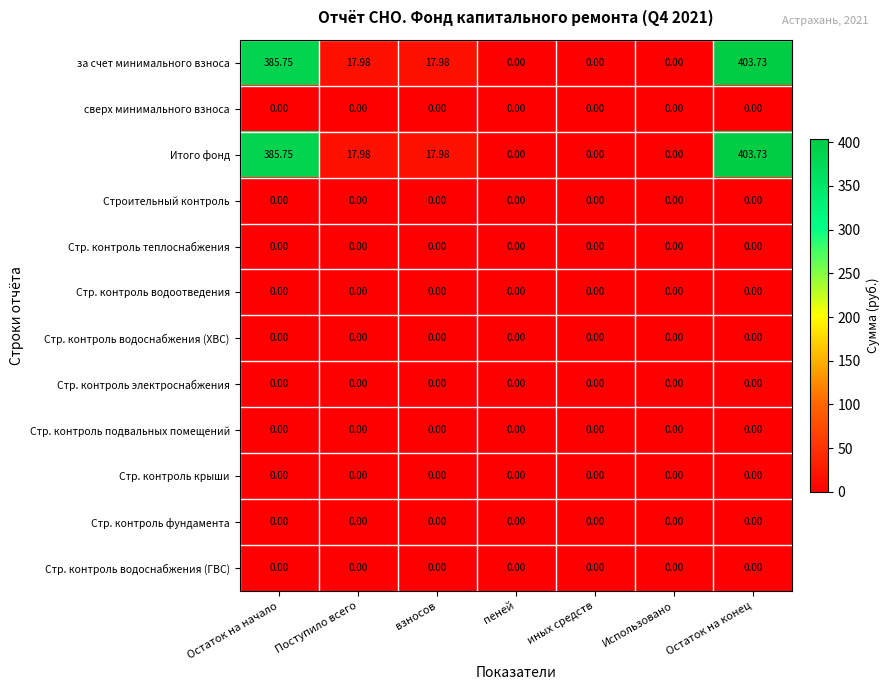

Which category has the highest value in the Итого фонд series?

Остаток на конец